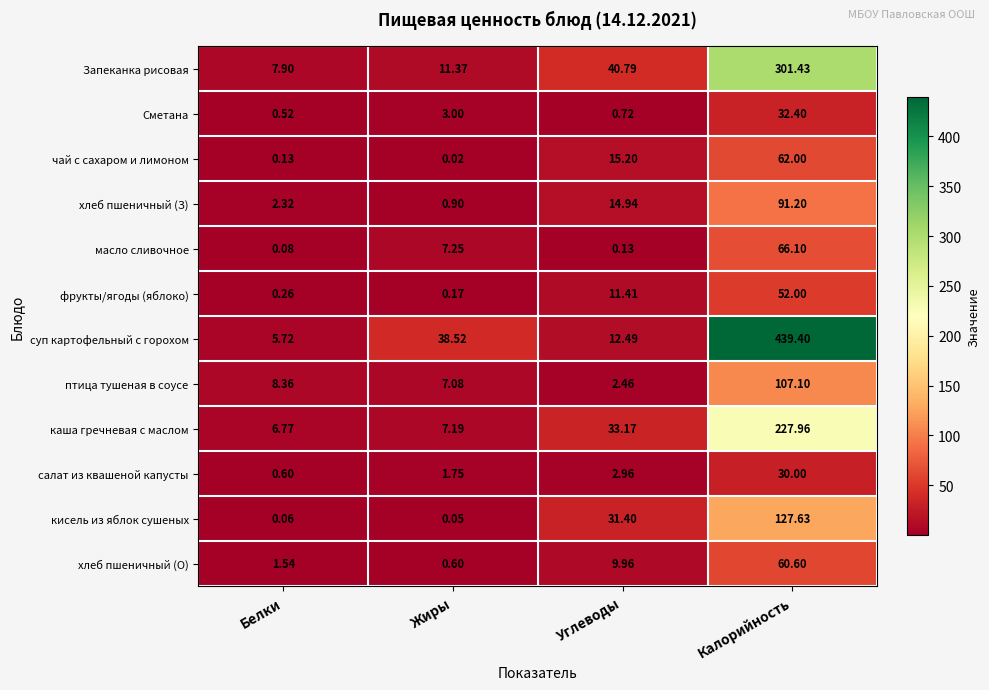

Which series has the widest spread of values?

суп картофельный с горохом